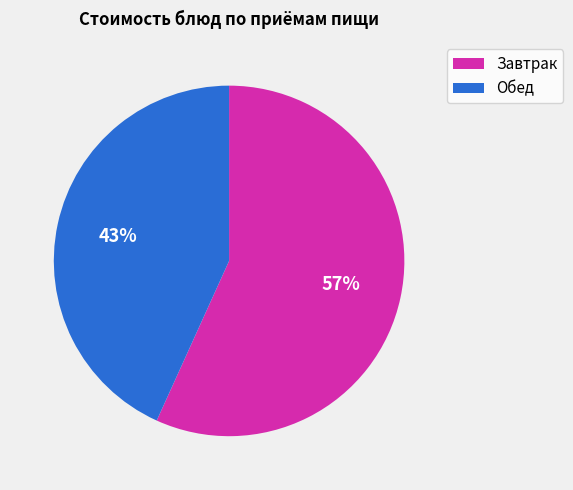

Rank the categories by value from highest to lowest.

Завтрак, Обед